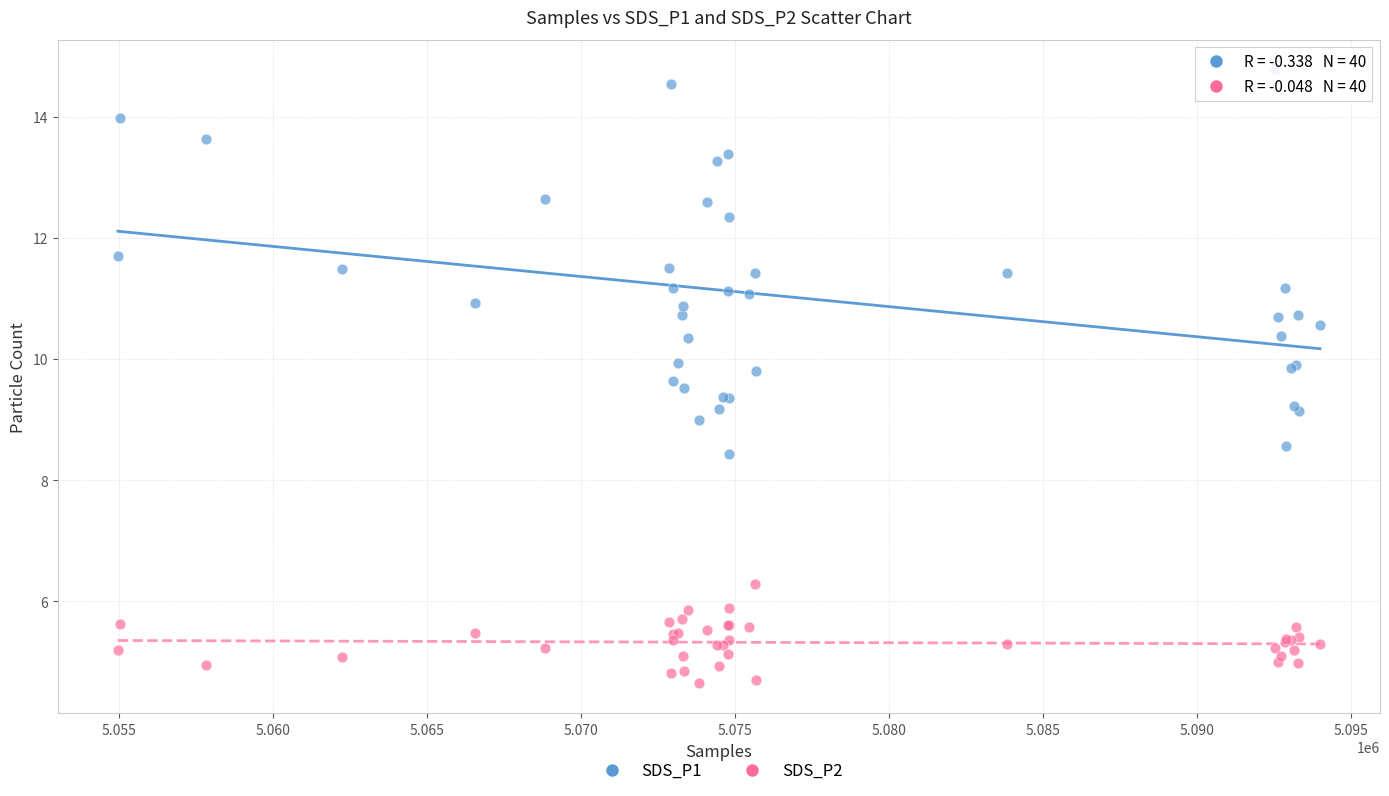

What are all the series names shown in the legend?

SDS_P1, SDS_P2